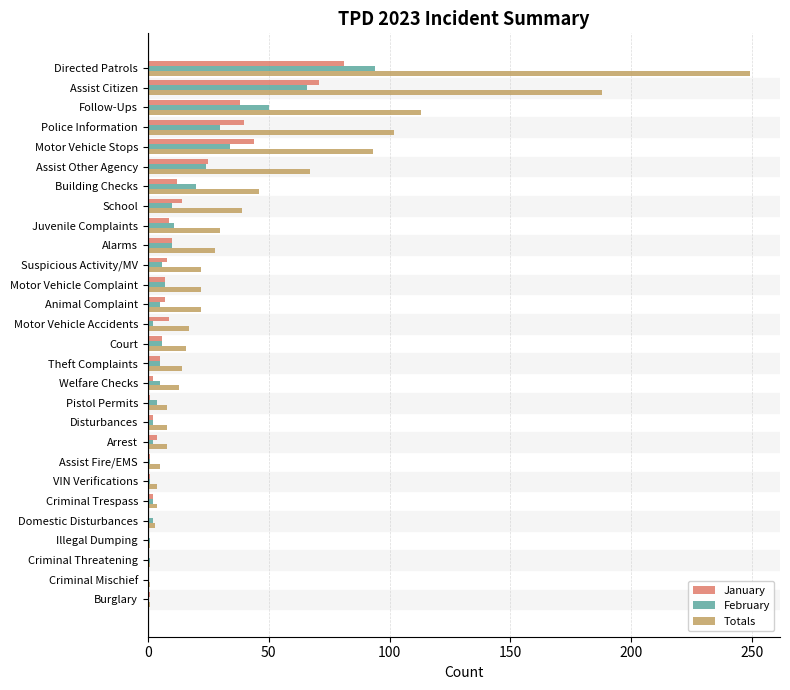

The January series shows 12 at Building Checks. True or false?

True